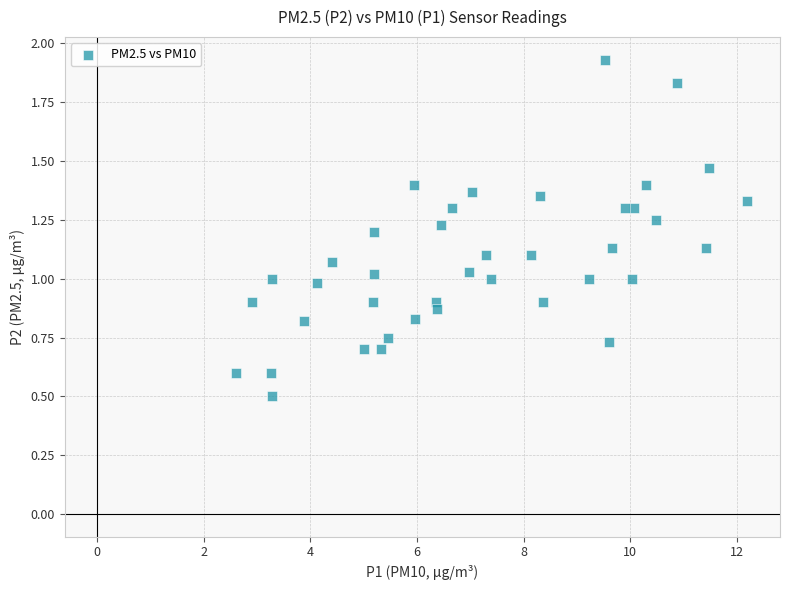

What is the range of X values (max minus min)?

9.6